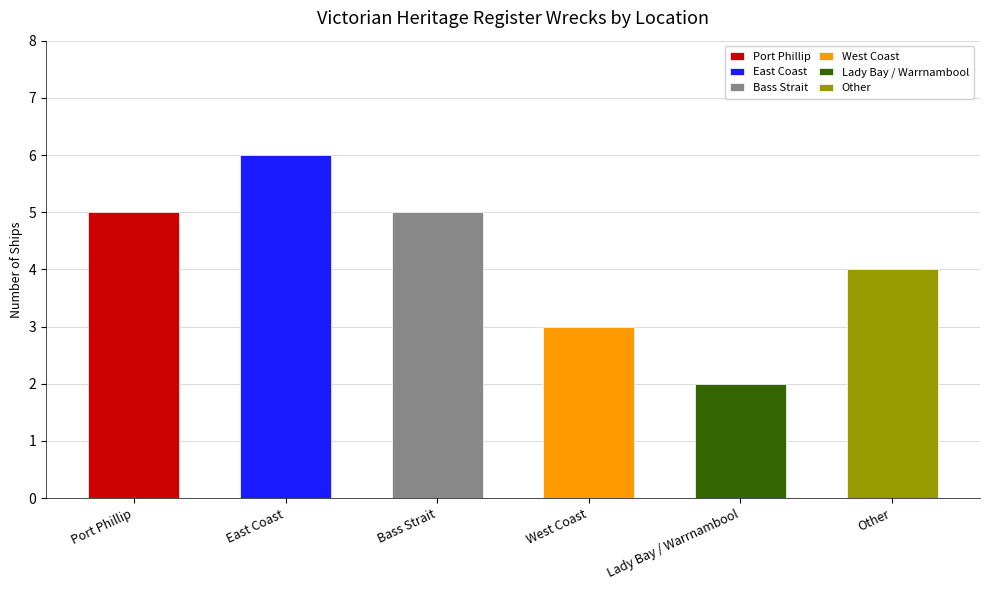

Which label corresponds to the largest value in the chart?

East Coast